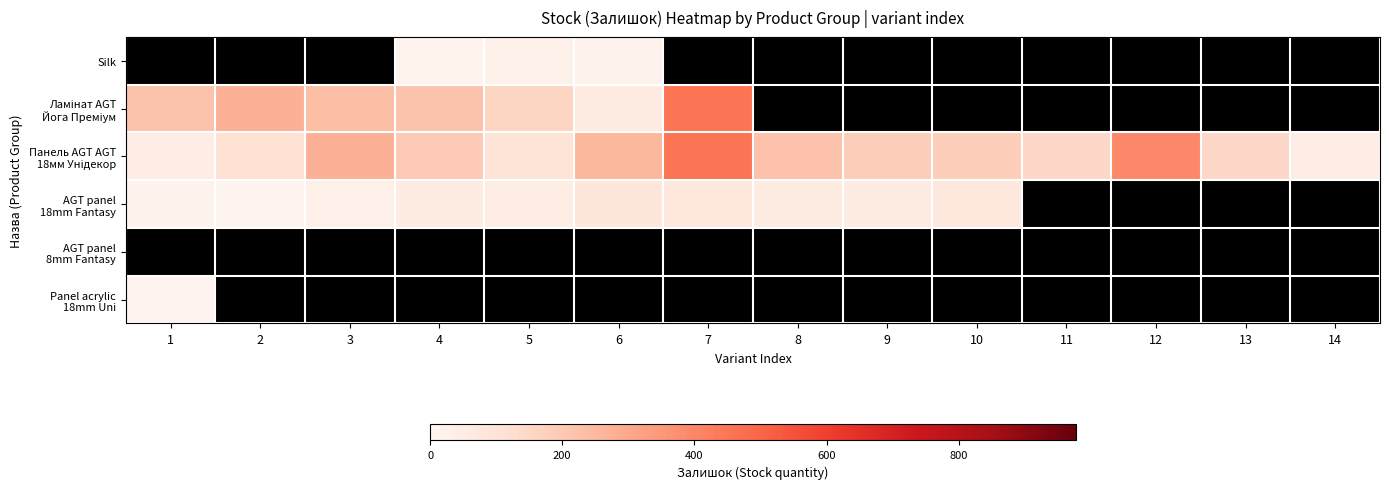

What is the minimum value for Панель AGT AGT 18мм Унідекор?

44.0